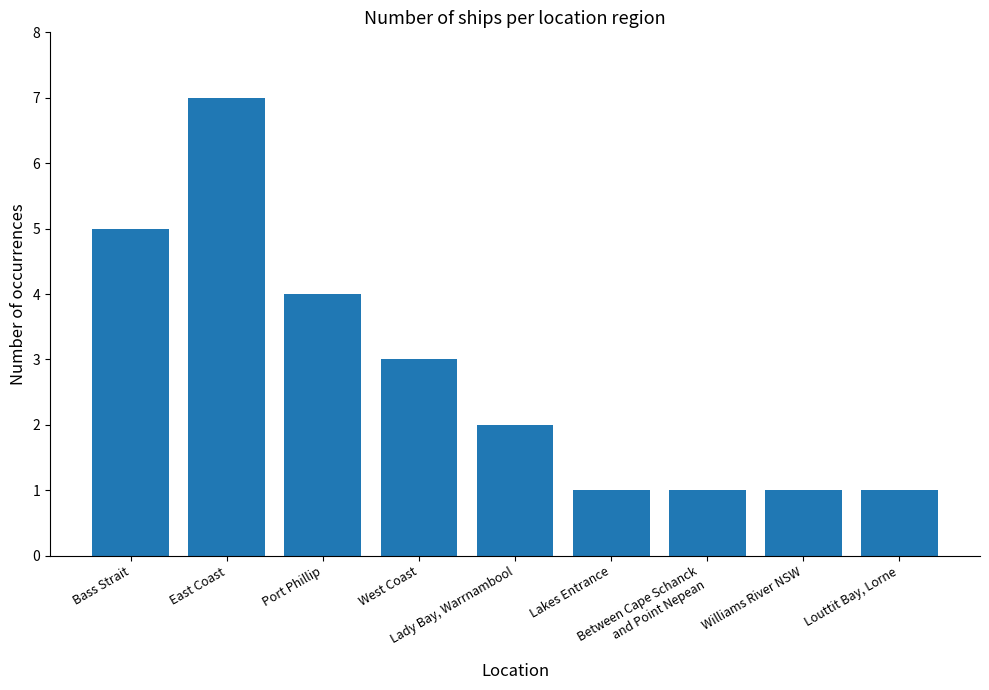

What is the label of the 5th bar from the right?

Lady Bay, Warrnambool